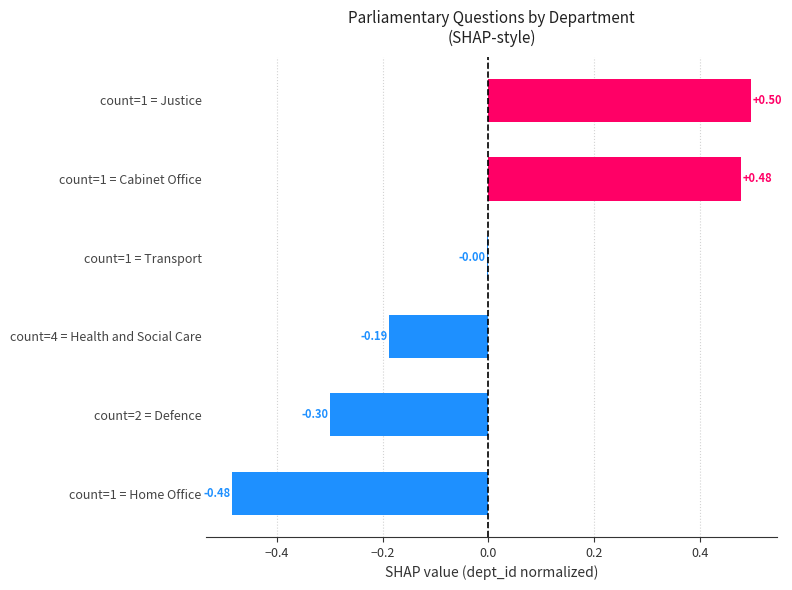

What is the change in value from count=1 = Cabinet Office to count=4 = Health and Social Care?

-0.7